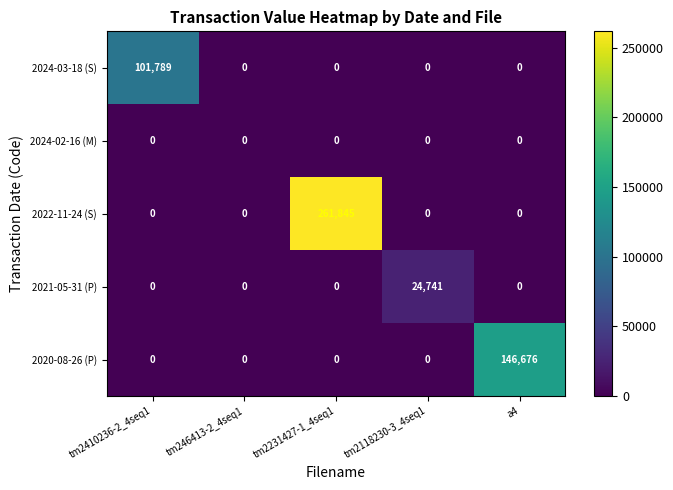

At which category is the sum across all series the highest?

tm2231427-1_4seq1